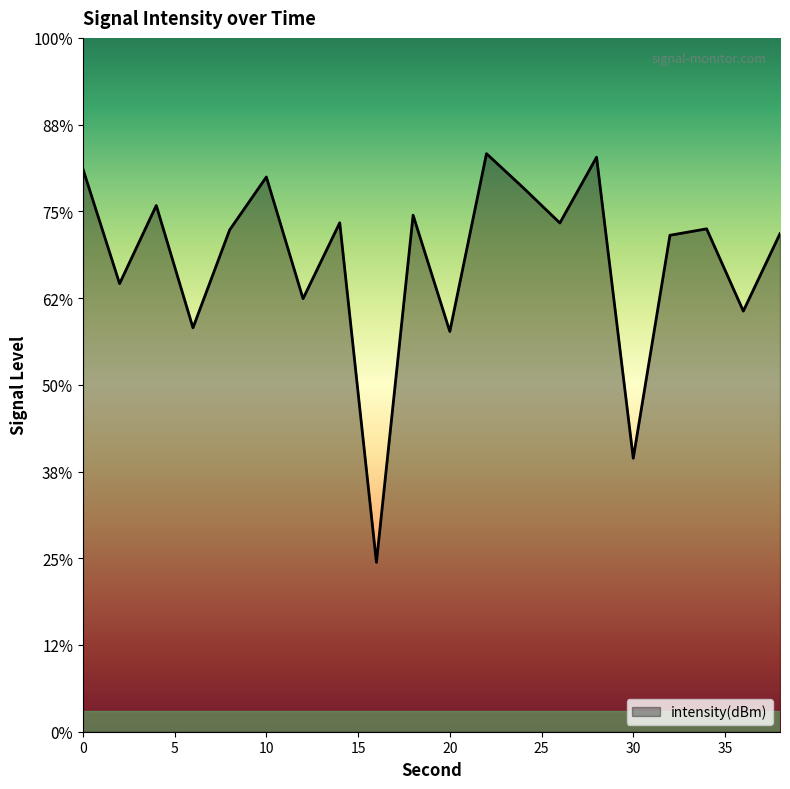

True or false: the data has more than 2 interior local peaks.

True